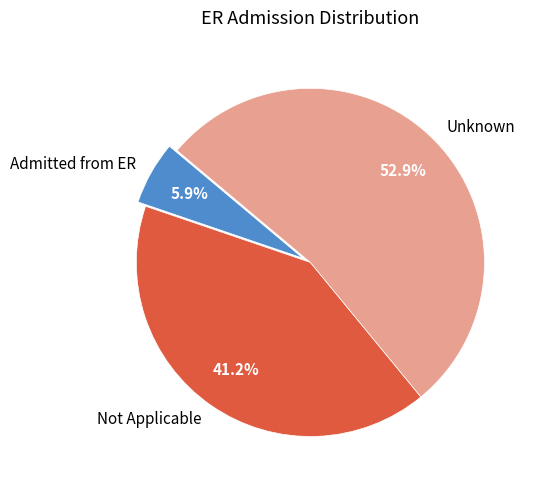

The Unknown slice represents 53% of the pie. True or false?

True